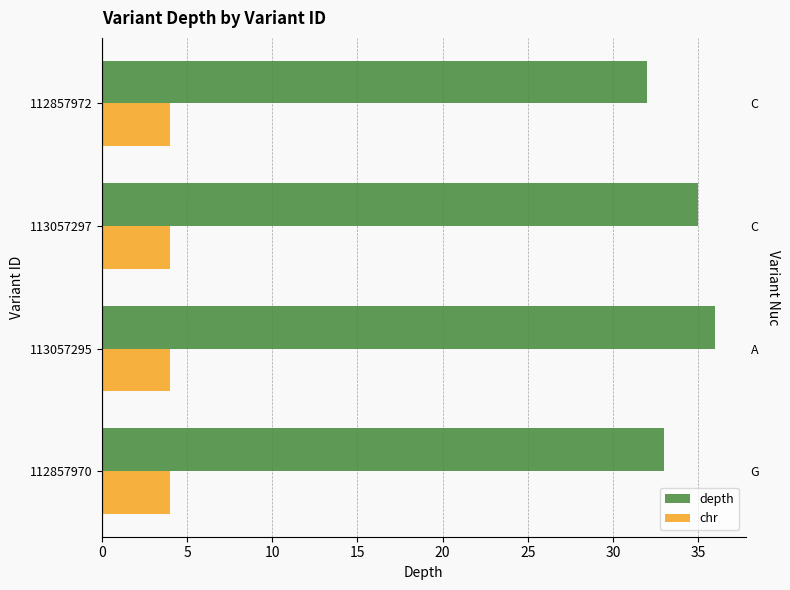

How many distinct data groups are displayed?

2